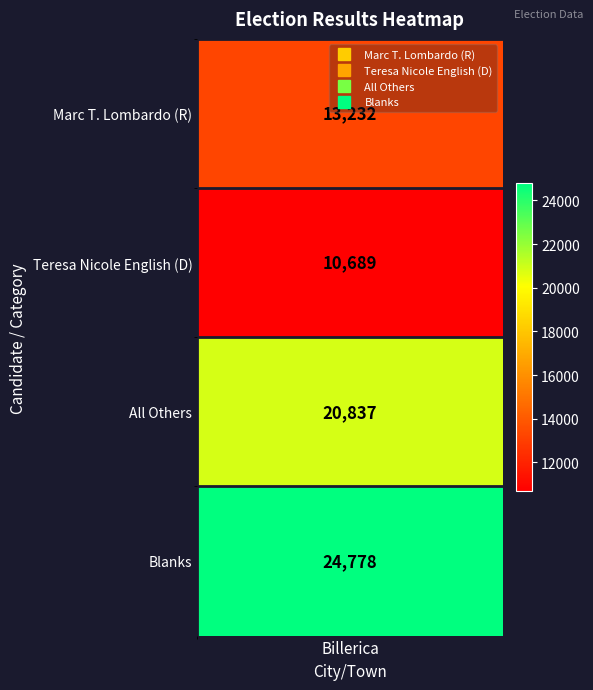

What is the sum of the values at 1 and 0?

23921